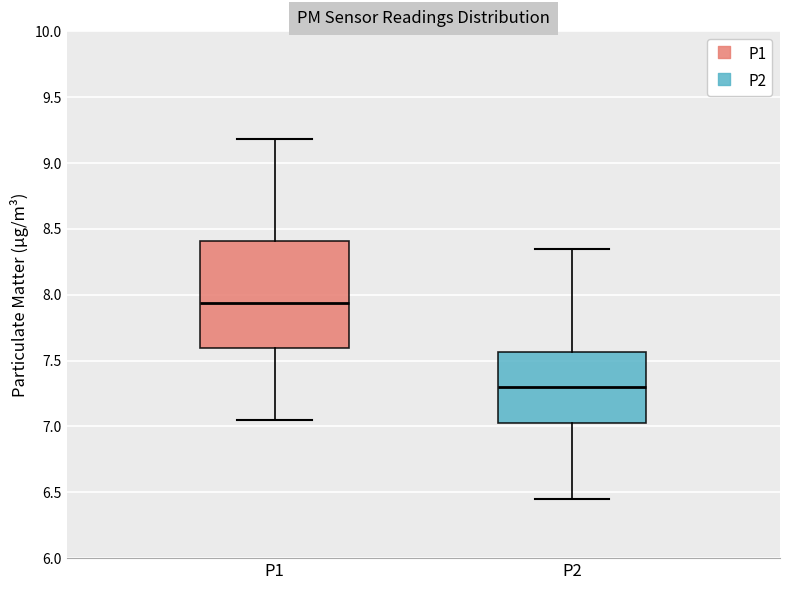

Which box is the tallest, from its lower edge to its upper edge?

P1